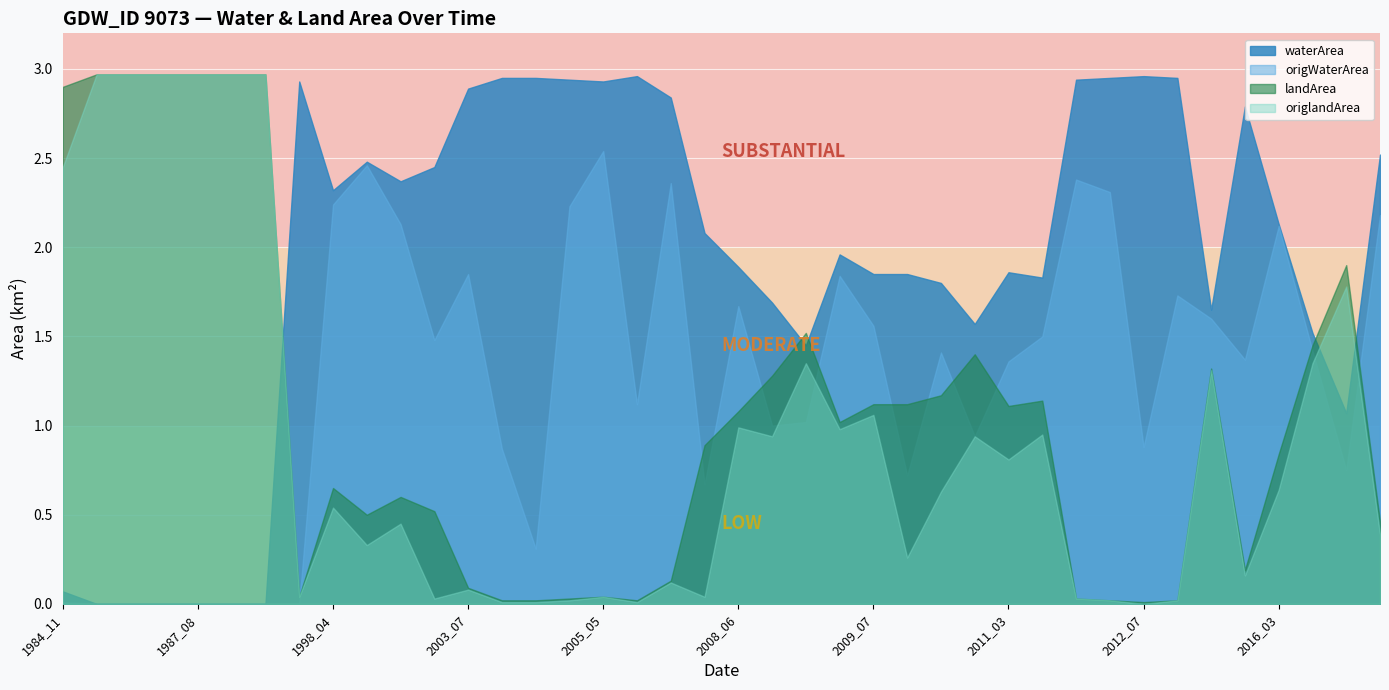

At which category is the sum across all series the highest?

1987_05